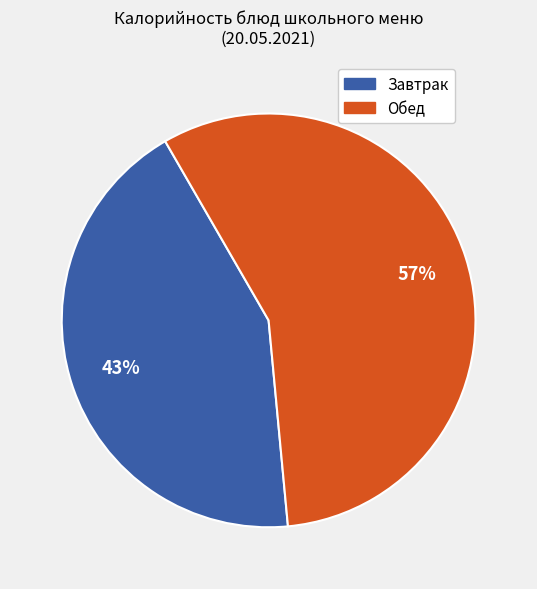

To the nearest percent, what is the difference between the largest and smallest slice percentages?

14%